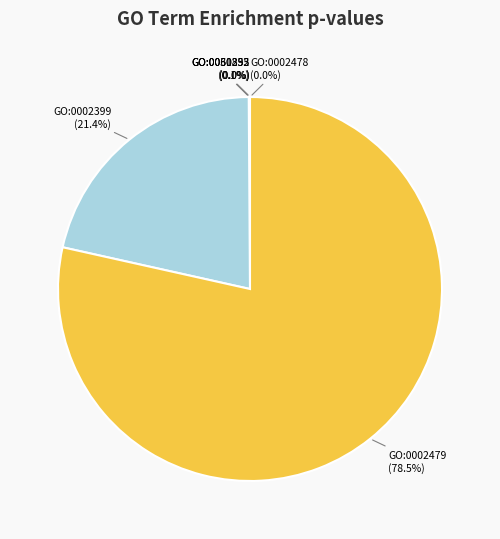

Which slice is the largest?

GO:0002479